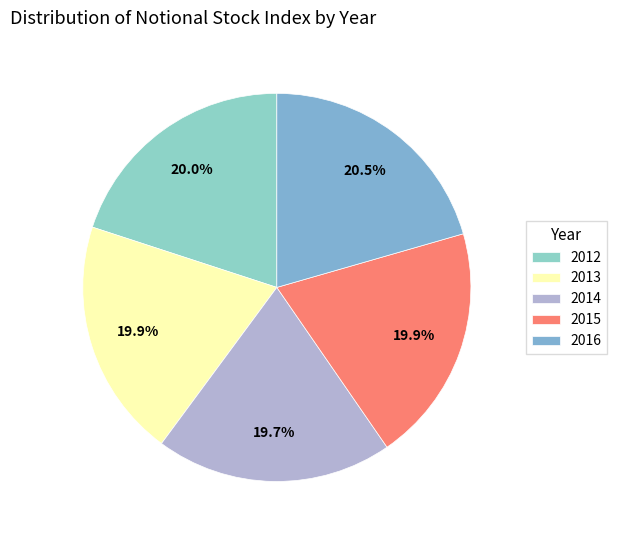

What portion of the pie excludes 2013?

80.1%